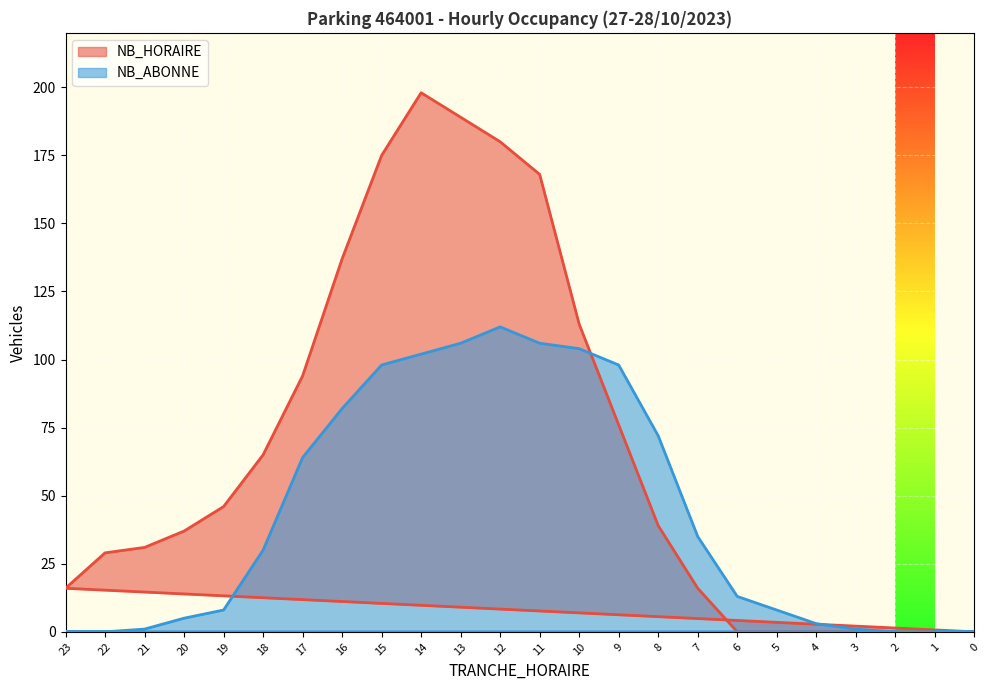

Reading left to right, what are all the values shown in this chart?

NB_HORAIRE: 2=0	3=0	4=0	5=0	6=0	7=16	8=39	9=76	10=113	11=168	12=180	13=189	14=198	15=175	16=137	17=94	18=65	19=46	20=37	21=31	22=29	23=16	0=0	1=0
NB_ABONNE: 2=0	3=1	4=3	5=8	6=13	7=35	8=72	9=98	10=104	11=106	12=112	13=106	14=102	15=98	16=82	17=64	18=30	19=8	20=5	21=1	22=0	23=0	0=0	1=0